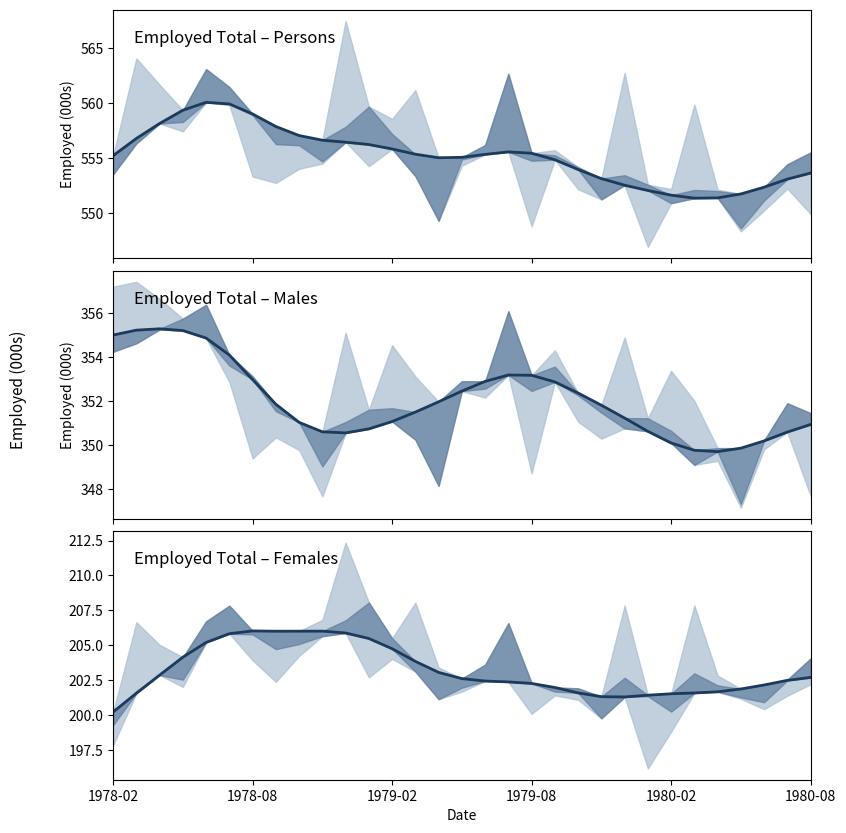

Reading left to right, transcribe all the data shown in this chart.

200.2	201.6	202.9	204.1	205.2	205.8	206.0	206.0	206.0	206.0	205.9	205.5	204.7	203.8	203.0	202.6	202.4	202.4	202.3	202.0	201.6	201.3	201.3	201.4	201.5	201.6	201.7	201.9	202.1	202.5	202.7